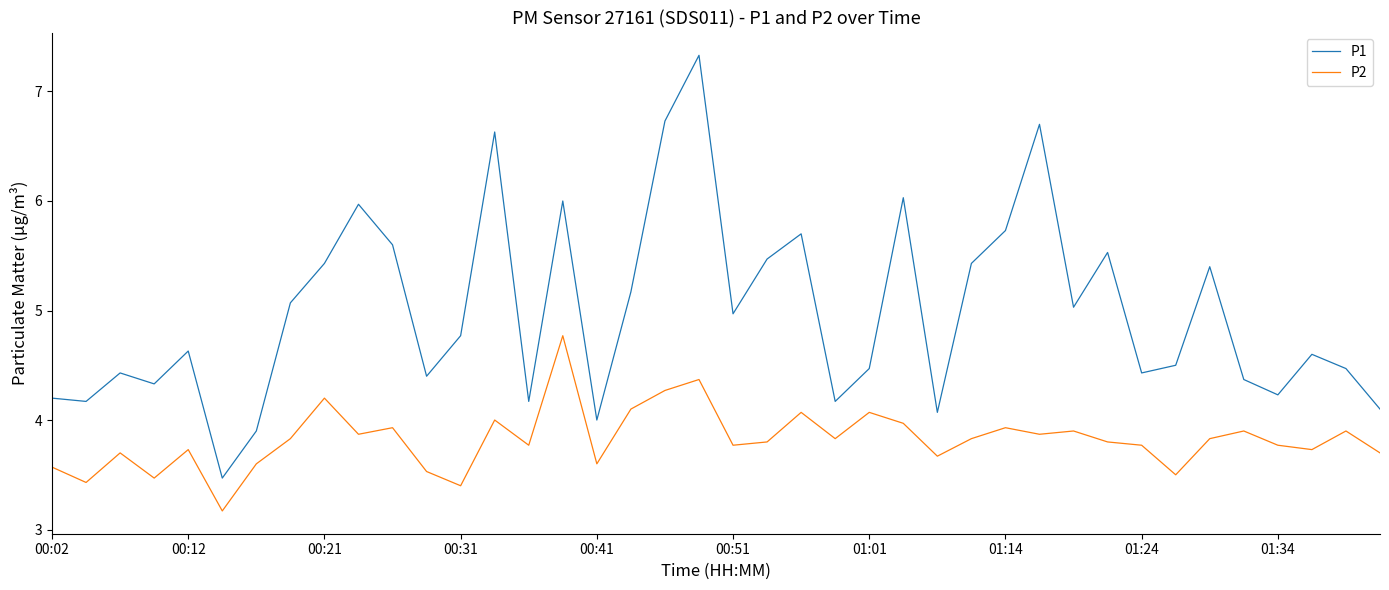

How many lines are shown in the chart?

2